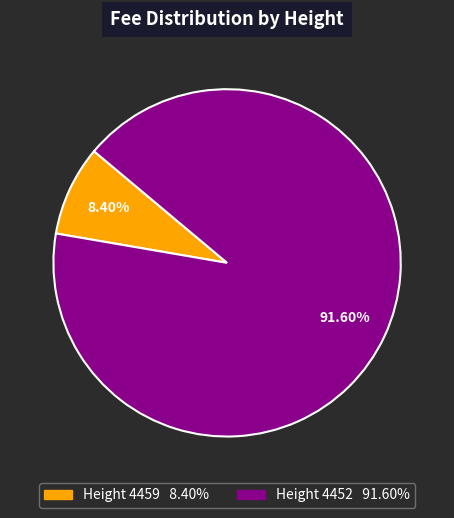

Combined, do Height 4452 91.60% and Height 4459 8.40% account for over 50%?

Yes